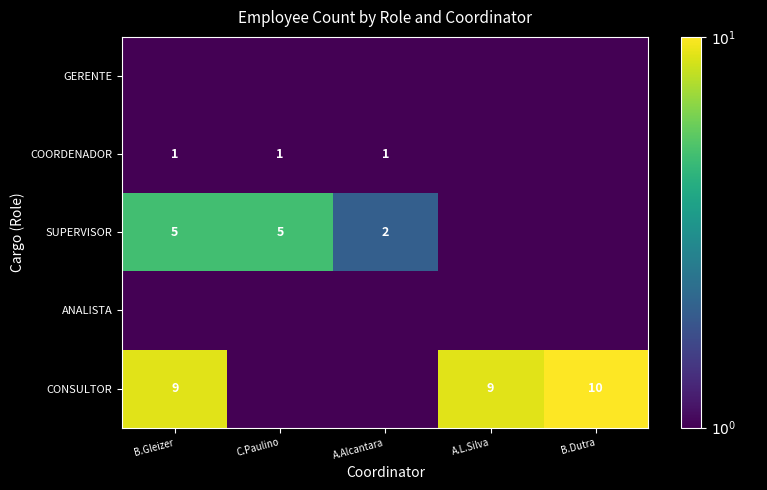

The value of SUPERVISOR at B.Gleizer is 8.8. True or false?

False